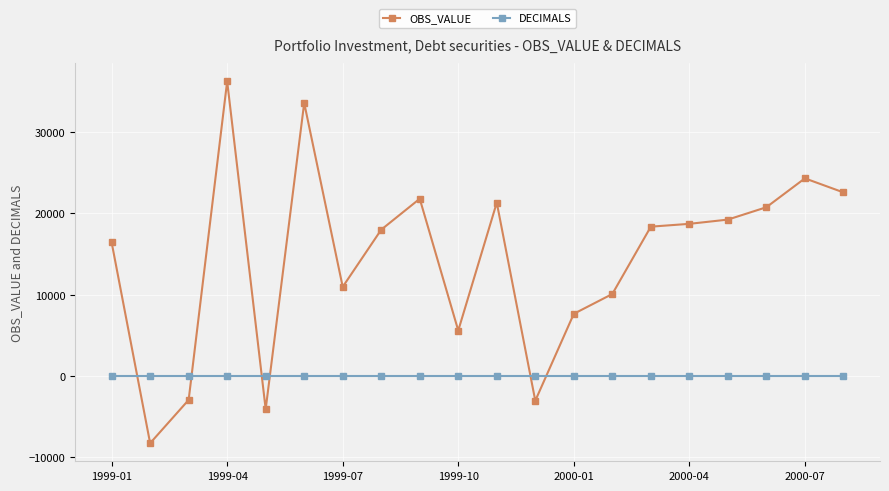

What is the maximum value shown in the chart?

36303.1